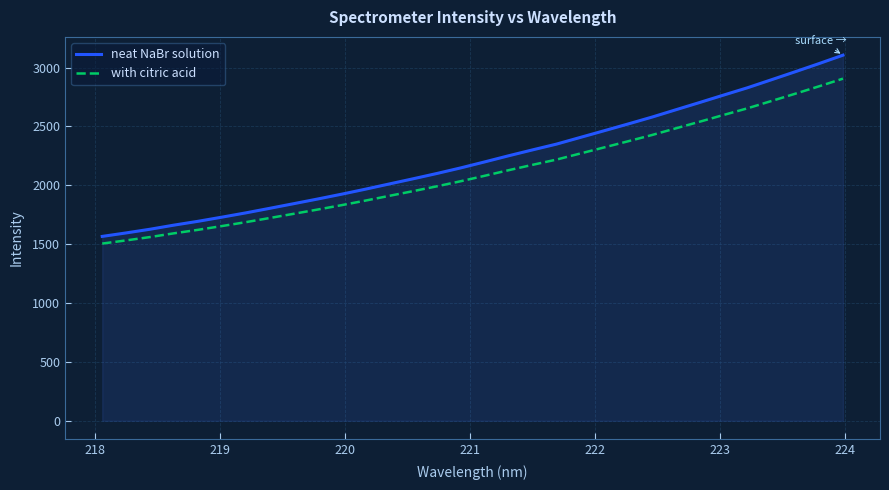

What is the highest value of the with citric acid series?

2905.8